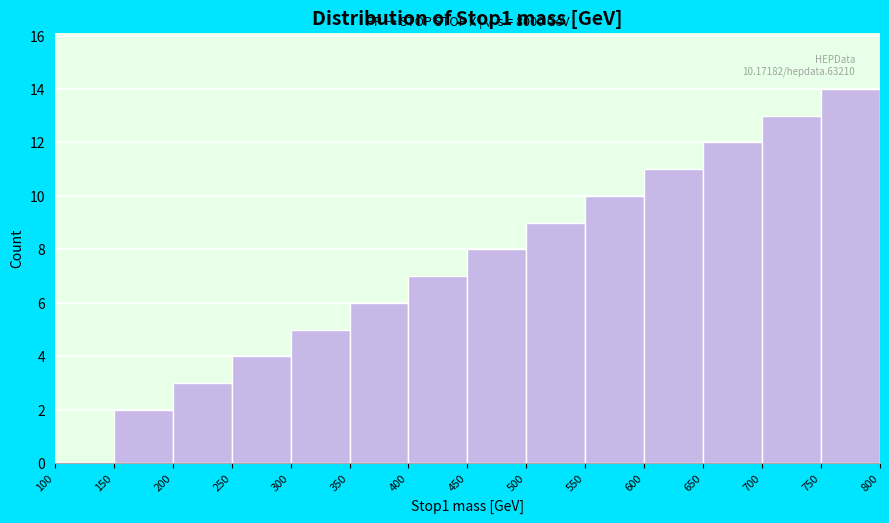

Which range on the x-axis has the tallest bar?

750 to 800